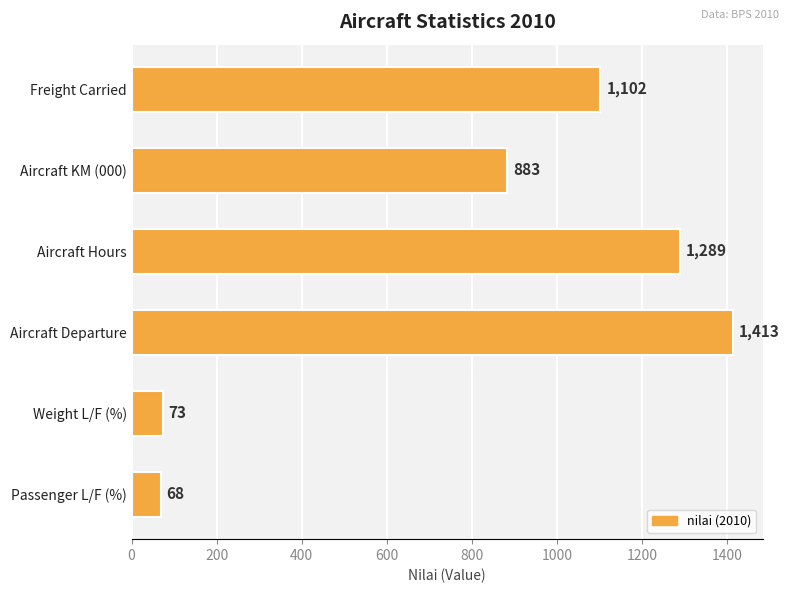

True or false: the data shows 1937 at Aircraft Hours.

False